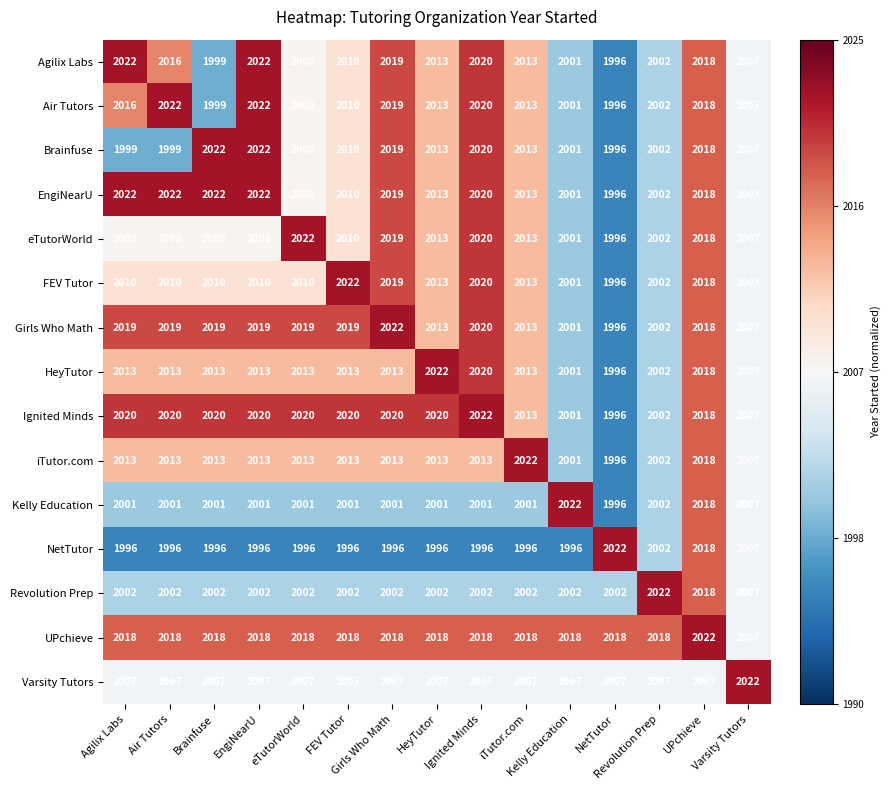

What is the smallest value displayed?

1996